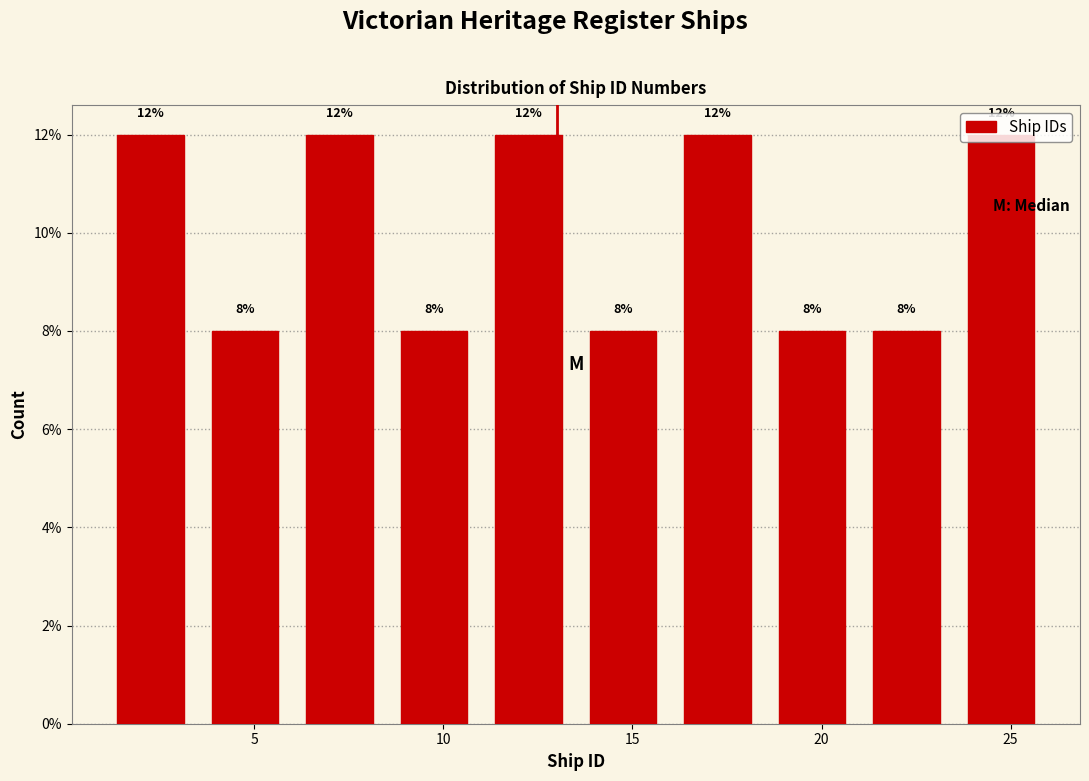

Reading left to right, list every bar in this chart as the range it spans on the x-axis followed by its height.

1.0 to 3.5: 12
3.5 to 6.0: 8
6.0 to 8.5: 12
8.5 to 11.0: 8
11.0 to 13.5: 12
13.5 to 16.0: 8
16.0 to 18.5: 12
18.5 to 21.0: 8
21.0 to 23.5: 8
23.5 to 26.0: 12